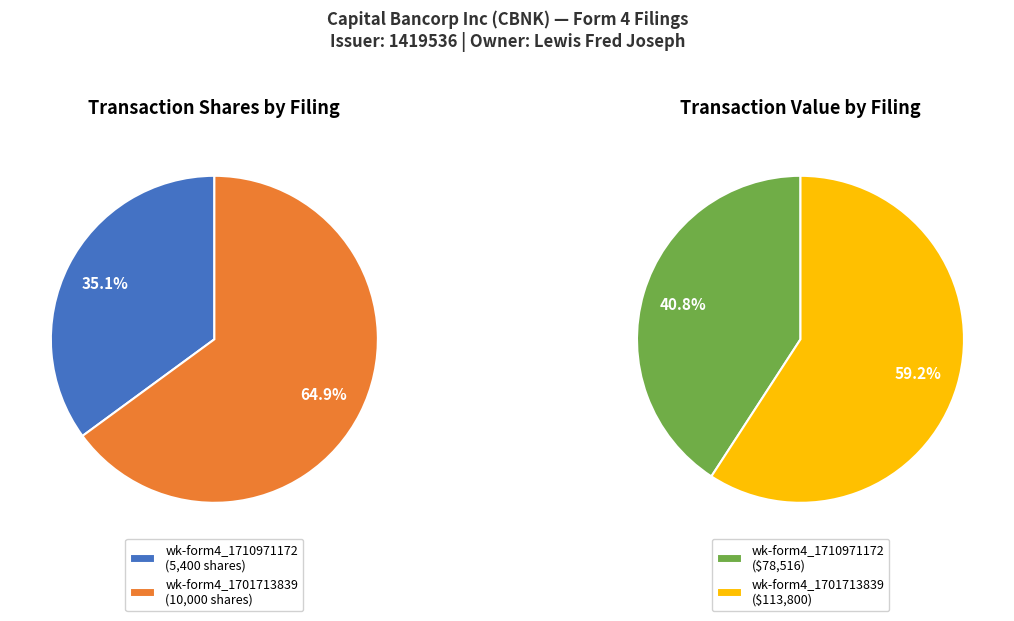

What is the difference between the highest and lowest values at wk-form4_1701713839.xml?

103800